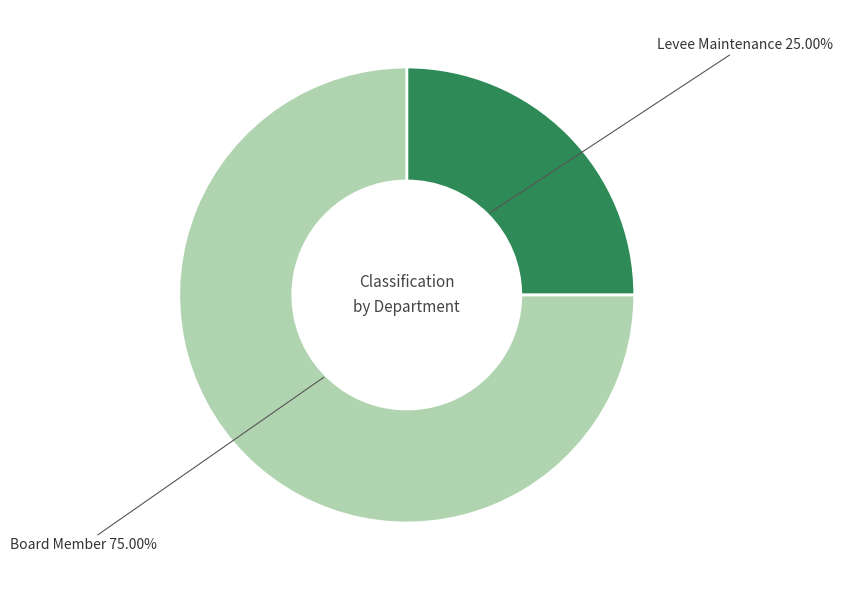

Is the sum of Levee Maintenance and Board Member greater than half?

Yes